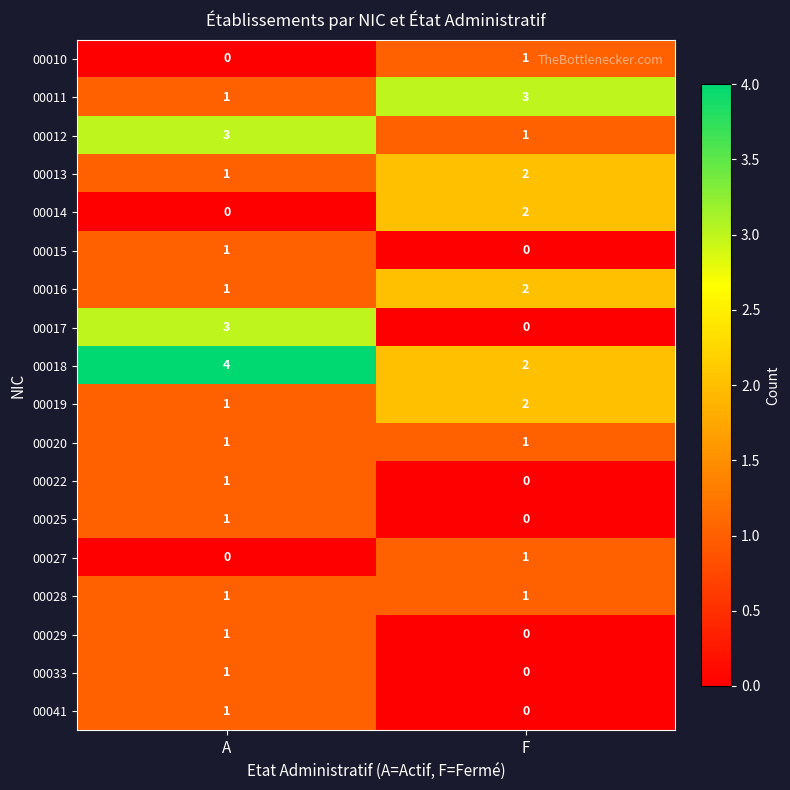

Which series has the widest spread of values?

00017